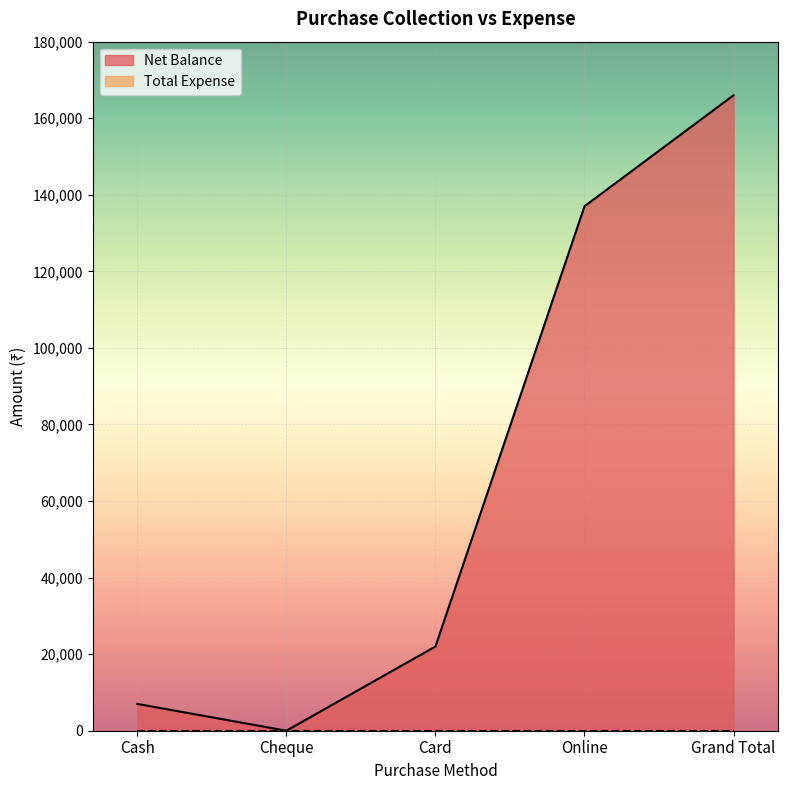

Reading left to right, extract all data points from this chart.

7000	0	22000	137000	166000